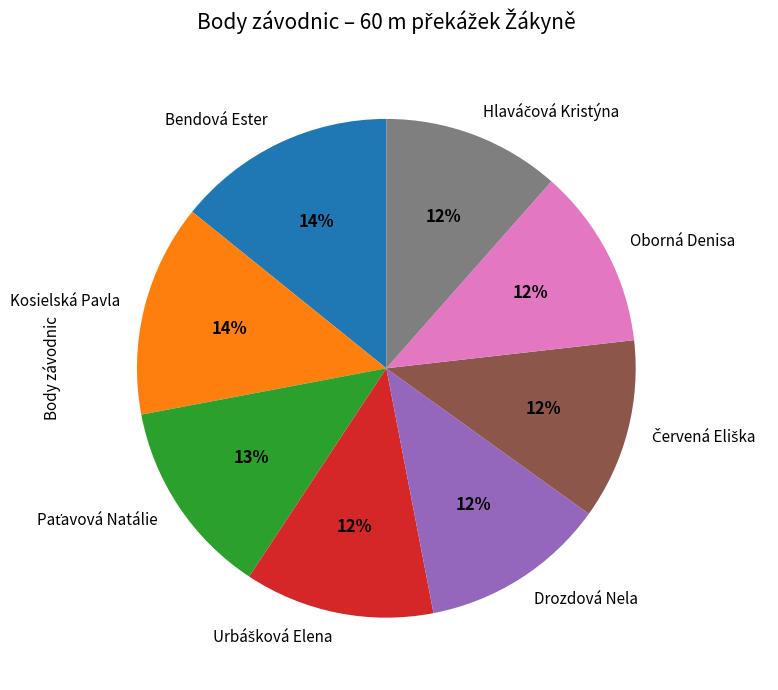

To the nearest percent, what is the combined percentage of Bendová Ester and Kosielská Pavla?

28%